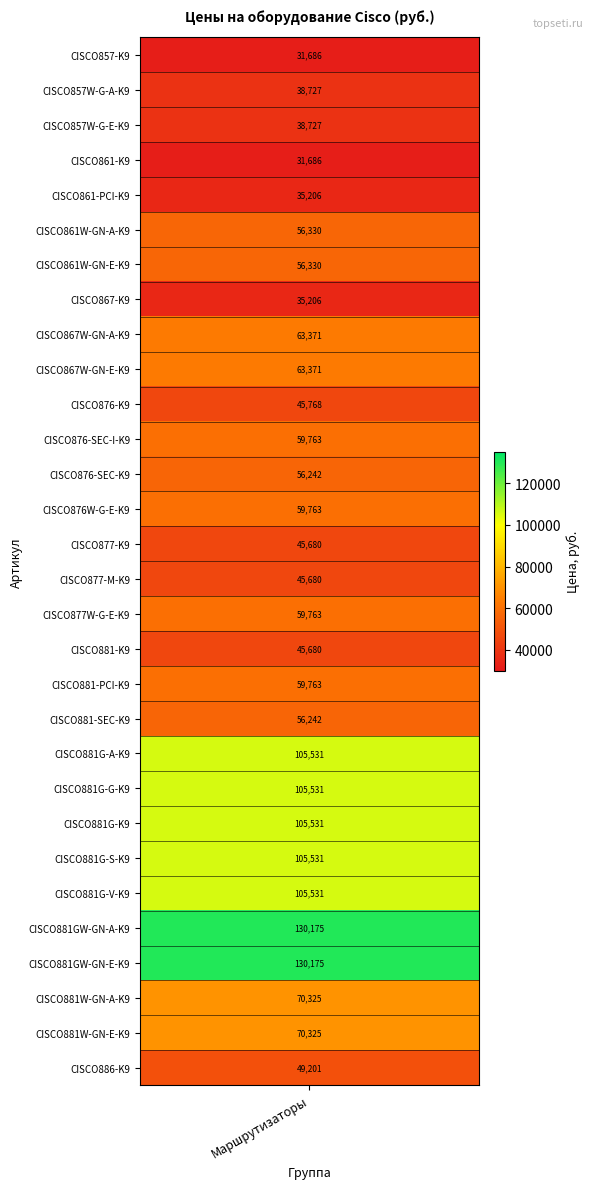

Reading left to right, transcribe all the data shown in this chart.

31685.6	38726.9	38726.9	31685.6	35206.3	56330.0	56330.0	35206.3	63371.3	63371.3	45768.1	59762.6	56242.0	59762.6	45680.1	45680.1	59762.6	45680.1	59762.6	56242.0	105530.8	105530.8	105530.8	105530.8	105530.8	130175.2	130175.2	70324.5	70324.5	49200.8